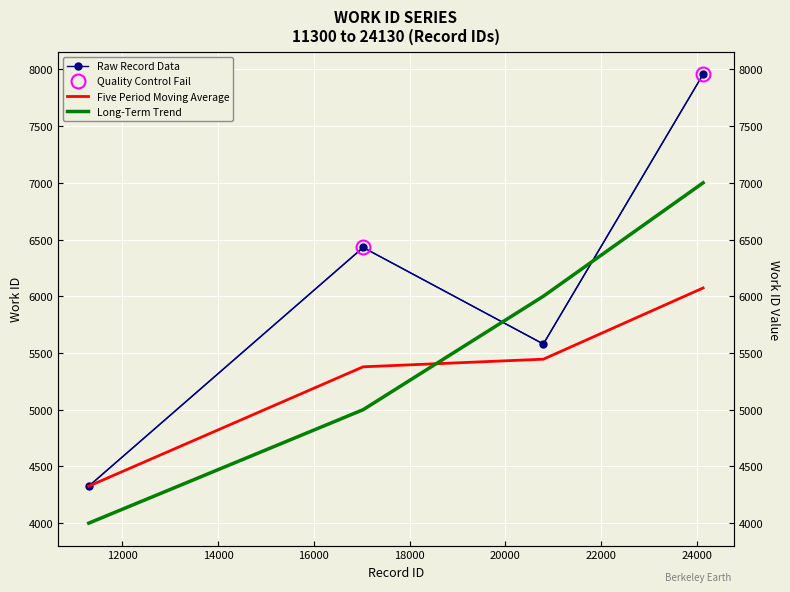

What is the change in value from 11300 to 20793?

+1253